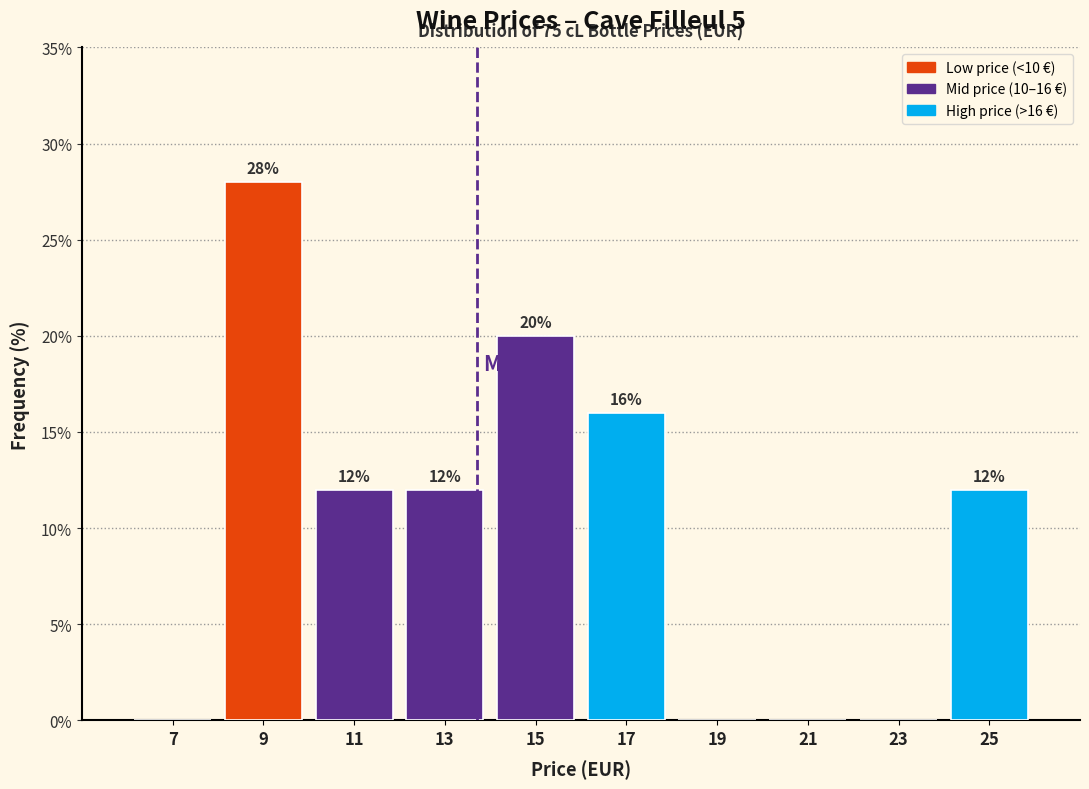

Which range on the x-axis has the tallest bar?

8 to 10